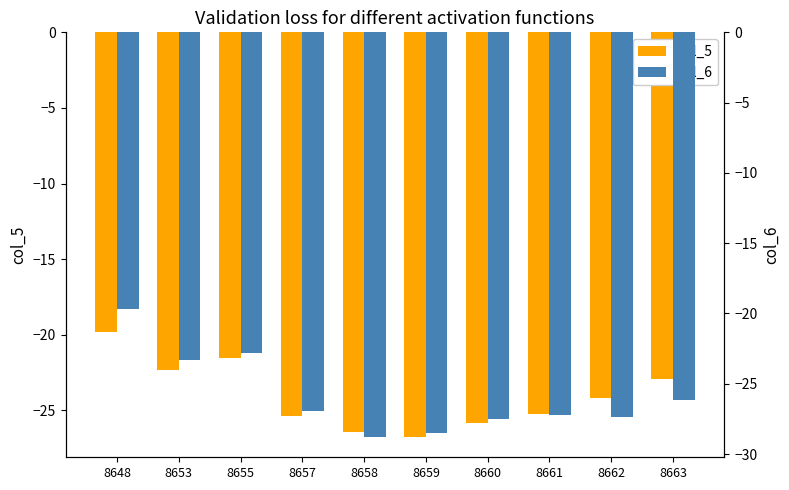

Which category has the highest value across all series?

8648